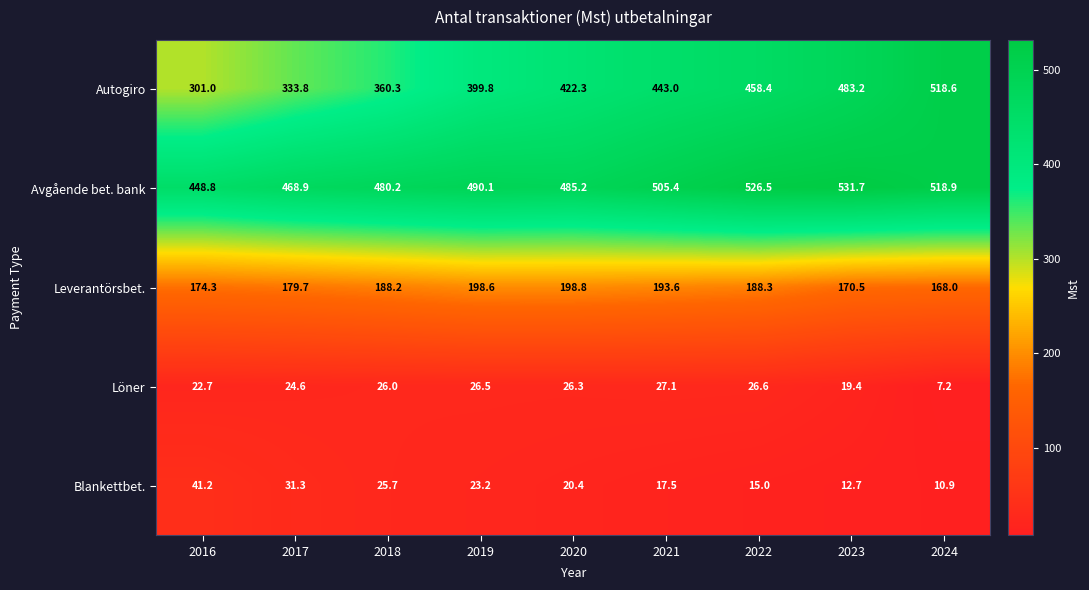

What is the sum of all Avgående bet. bank values?

4455.7